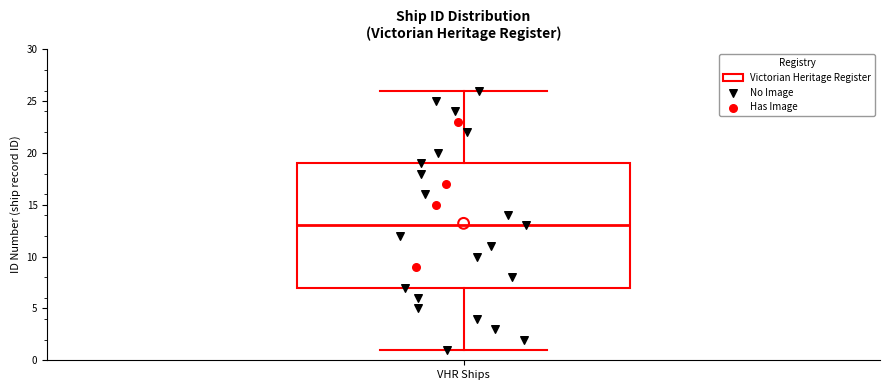

Transcribe this box plot: give where the median line is, the range the box spans, and where the two whiskers end, as read against the y-axis. The values are not printed on the chart, so give them approximately, as read against the axis.

median 13, box 7 to 19, whiskers 1 to 26